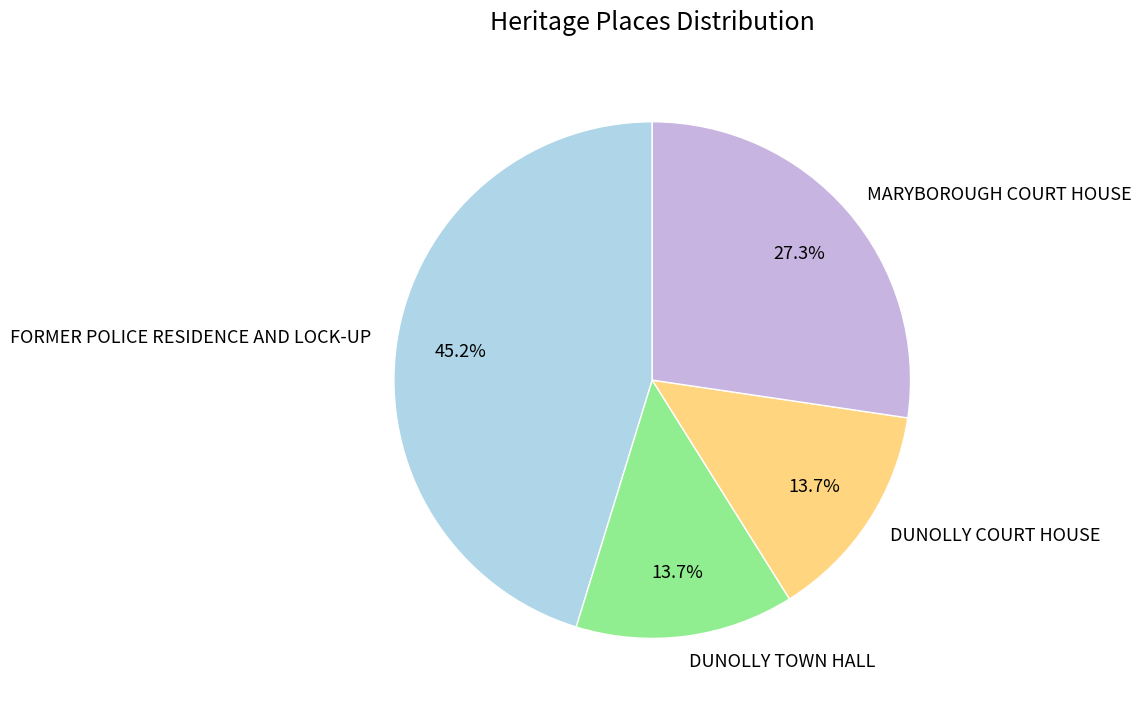

Which category has the biggest portion of the pie?

FORMER POLICE RESIDENCE AND LOCK-UP